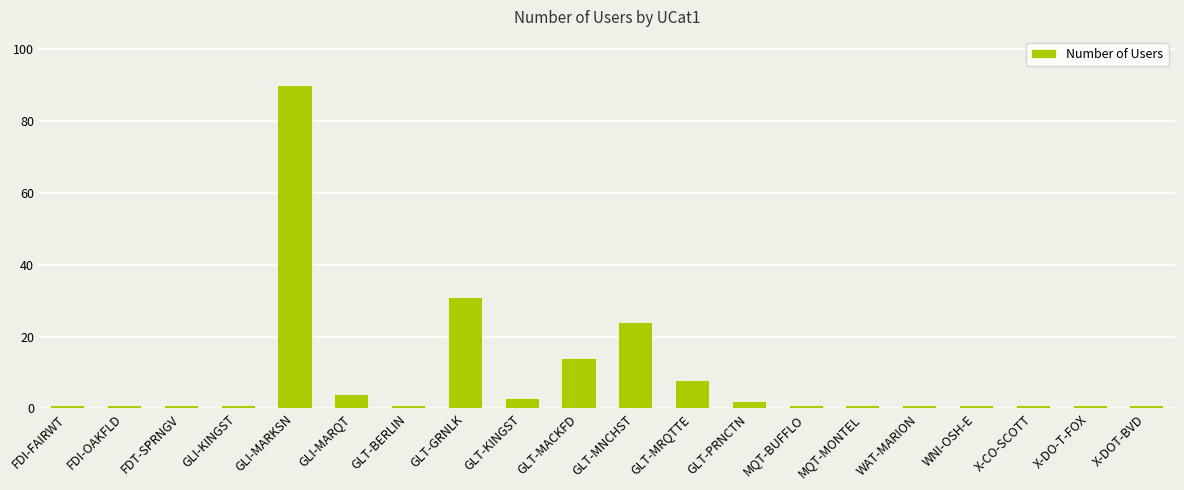

What is the average value?

9